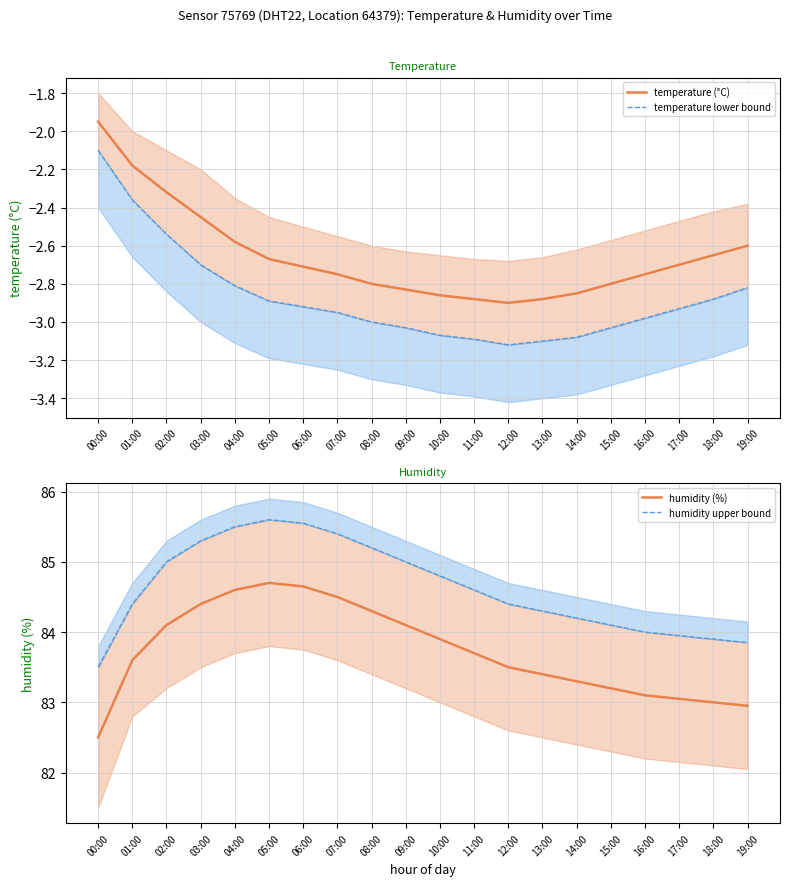

How many lines are shown in the chart?

4